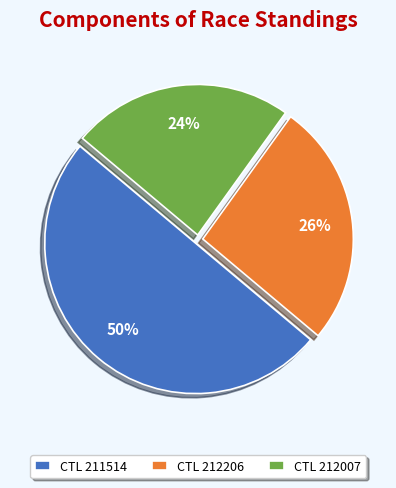

How many segments does this pie chart have?

3